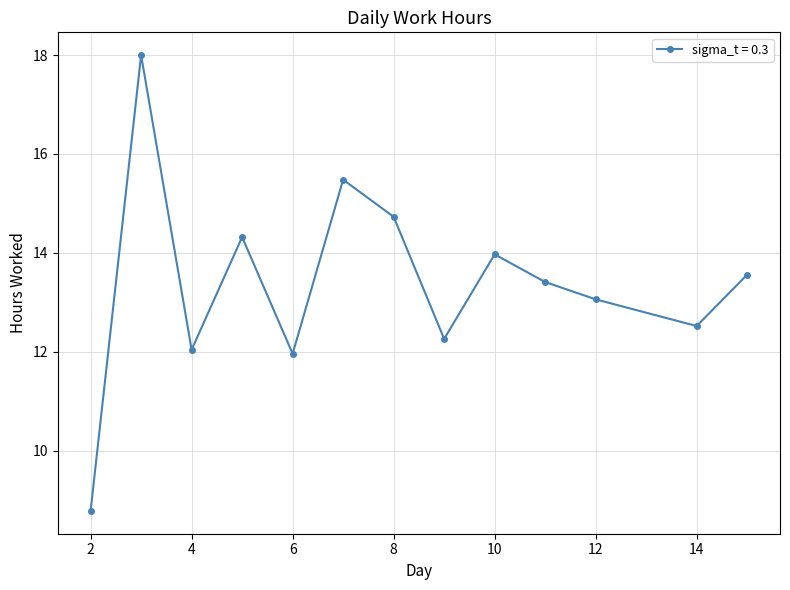

What is the minimum value shown in the chart?

8.8